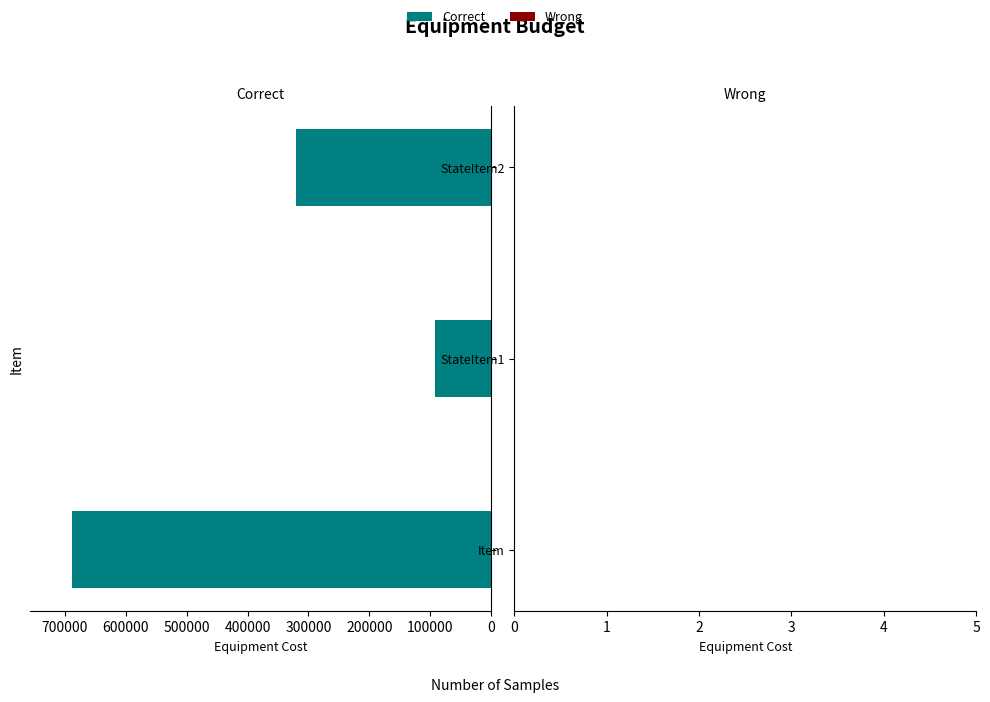

How many series are shown in this chart?

1